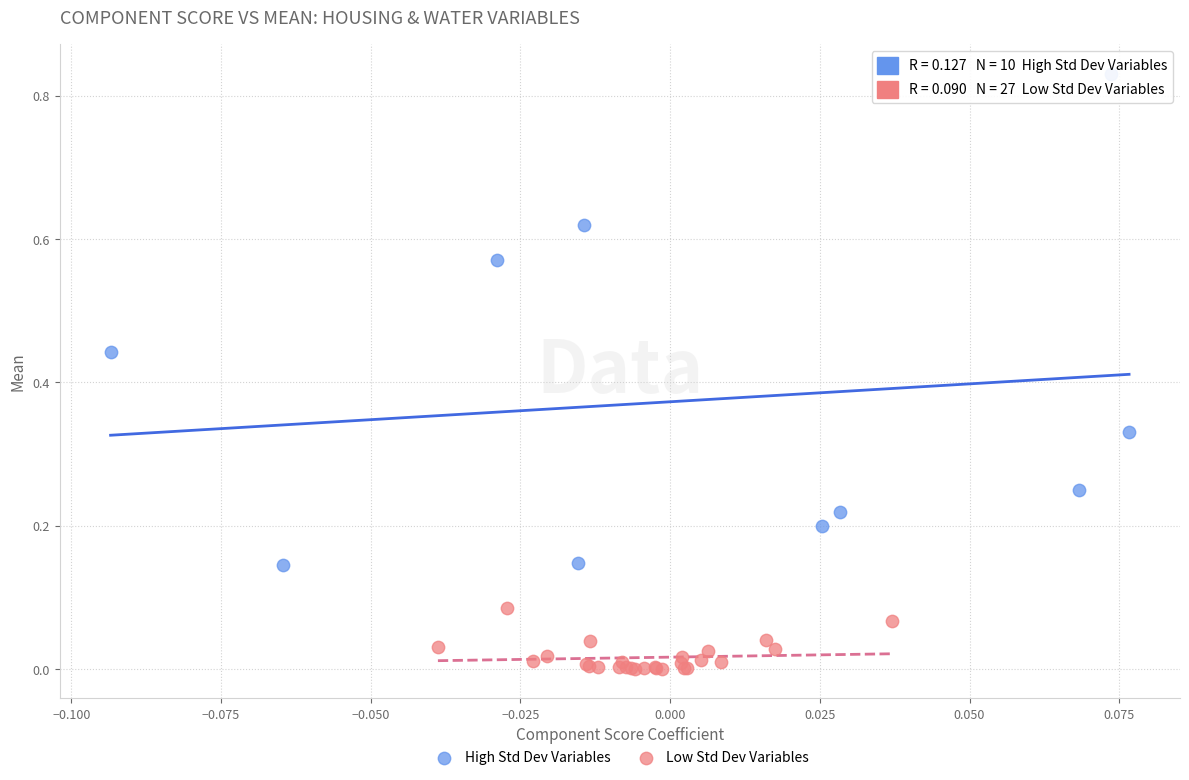

Which series reaches the minimum Y coordinate?

Low Std Dev Variables